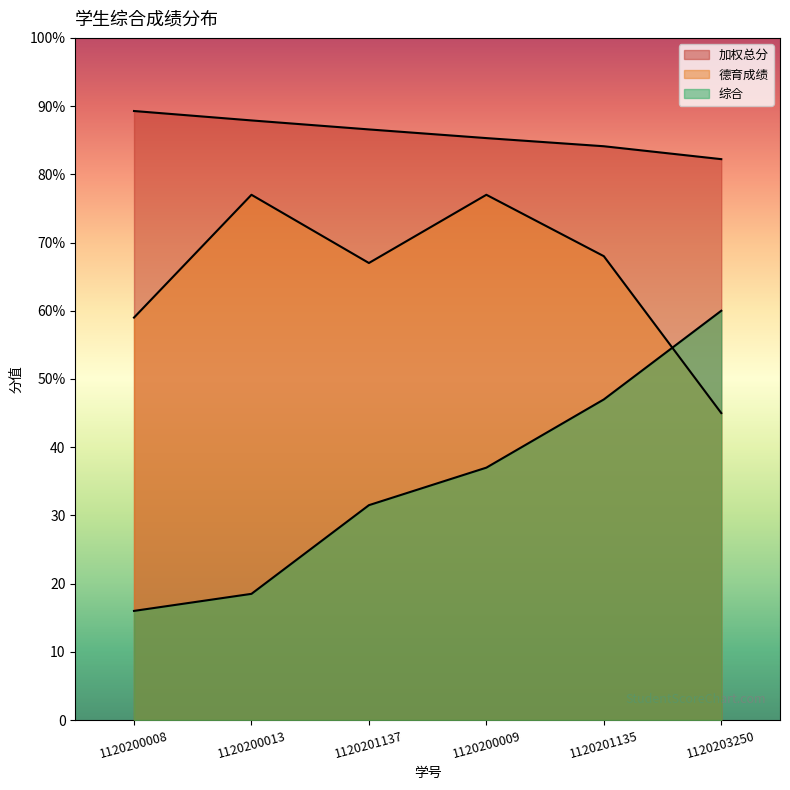

True or false: 加权总分 and 德育成绩 intersect in this chart.

False